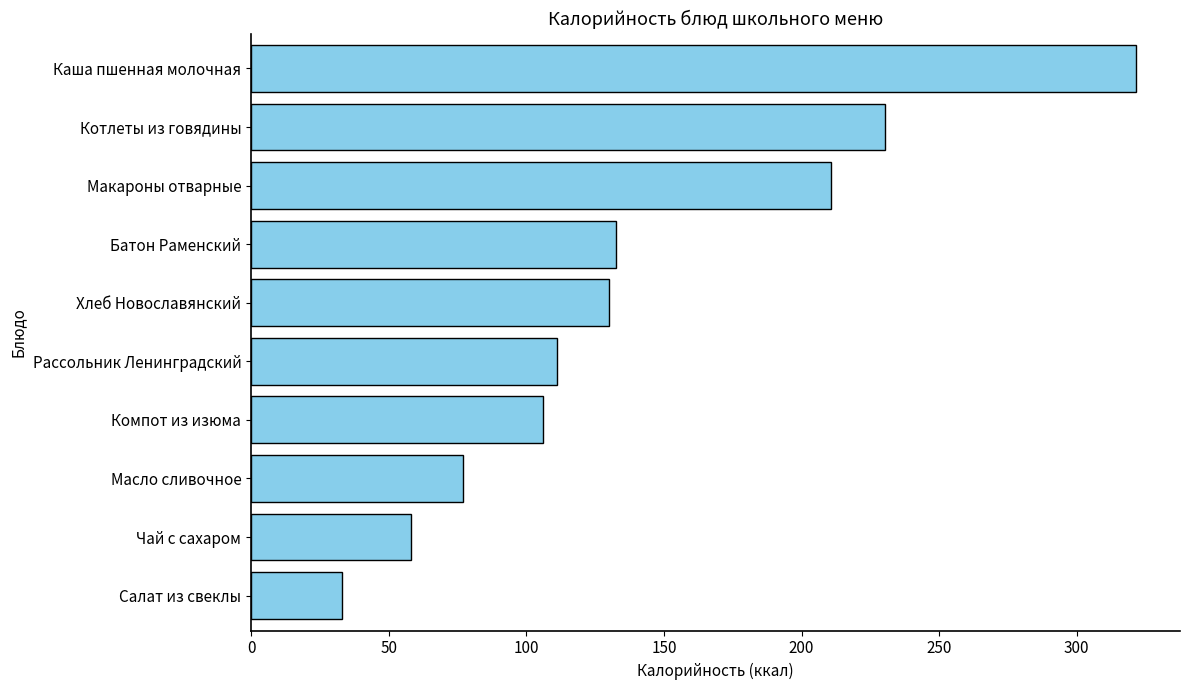

The chart shows a value of 111.2 at Рассольник Ленинградский. True or false?

True